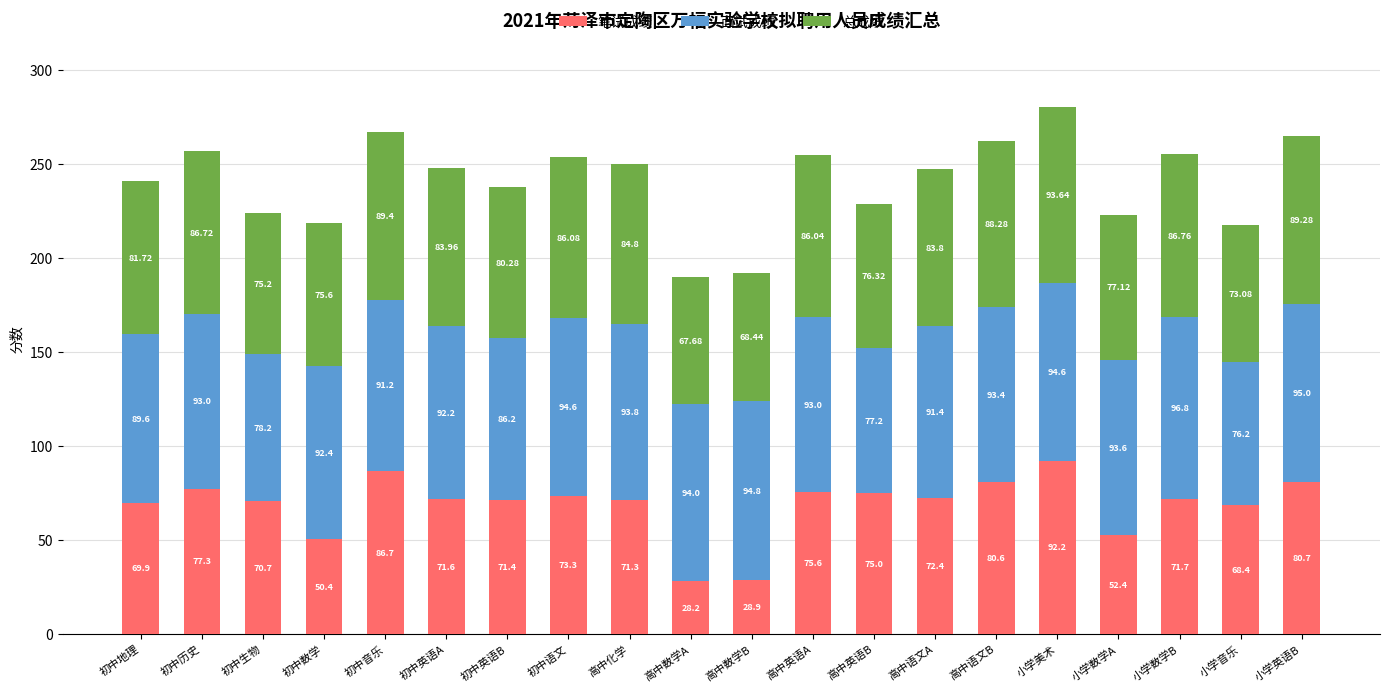

Are the bars grouped side by side (vs. stacked)?

No